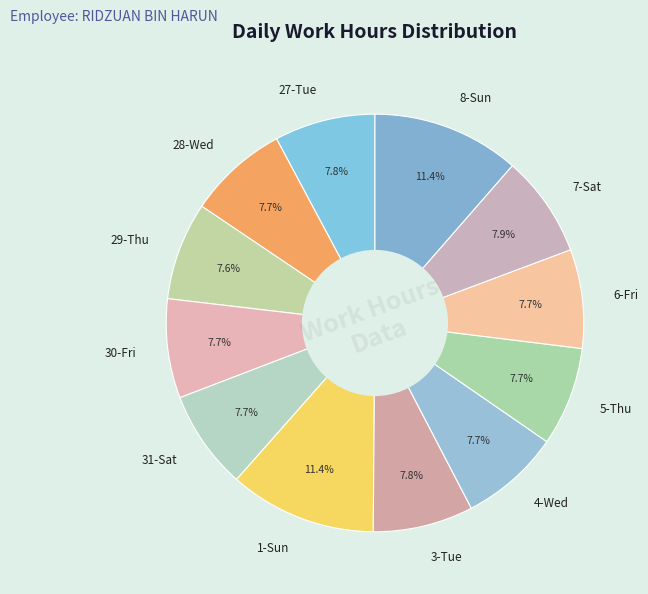

How many slices are in this pie chart?

12